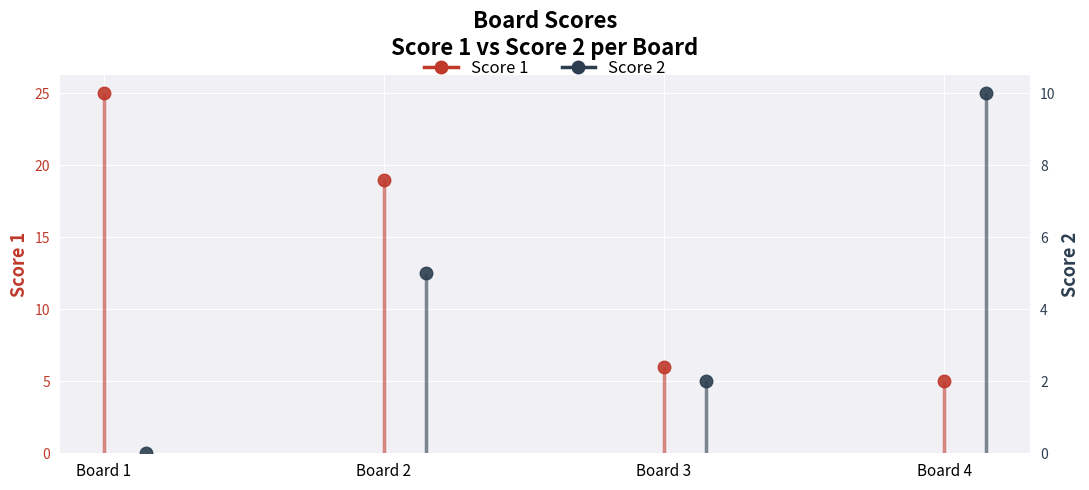

Are the bars grouped side by side (vs. stacked)?

Yes